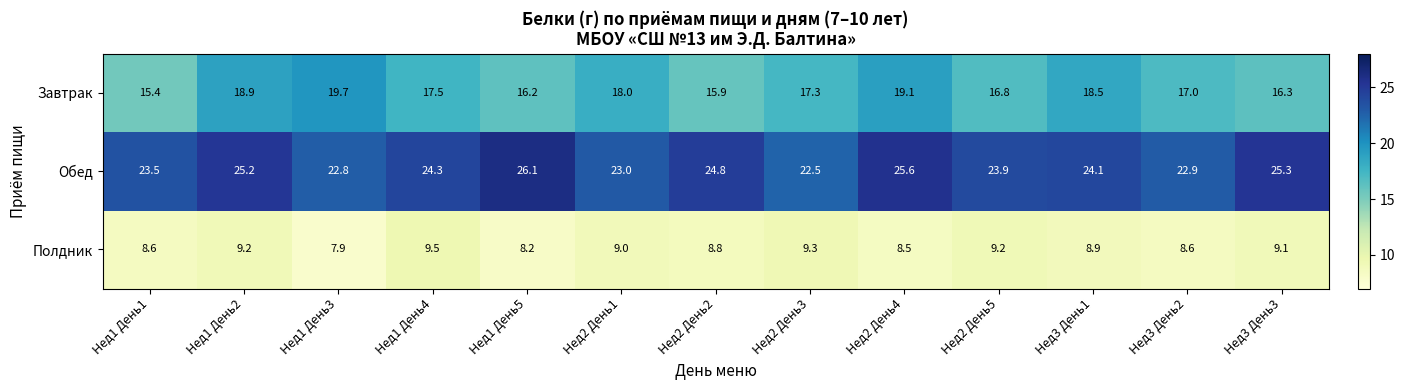

What is the maximum value shown in the chart?

26.1